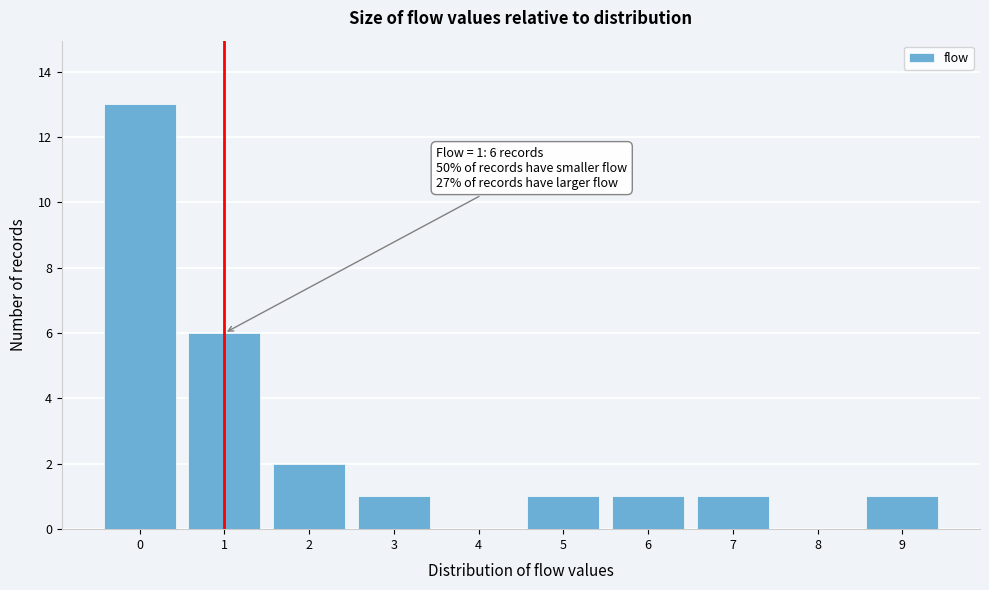

Over which range of the x-axis is the bar tallest?

-0.5 to 0.5